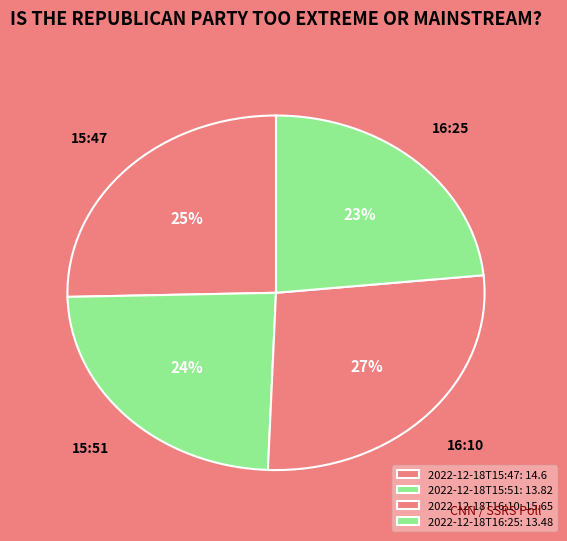

To the nearest percent, what is the average slice percentage?

25%